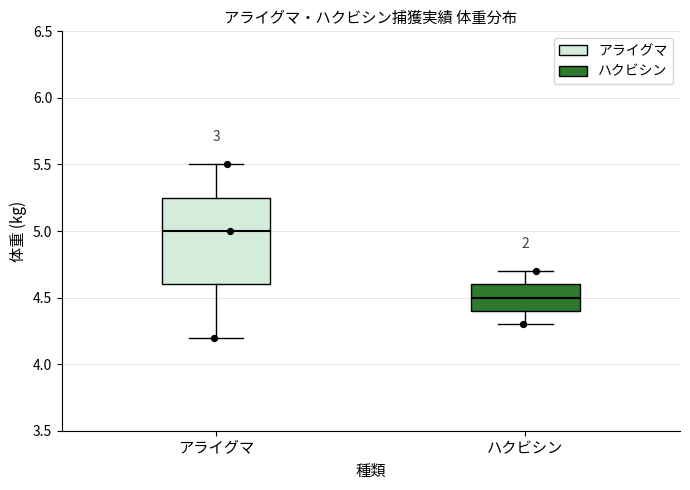

Which box has the highest median line?

アライグマ